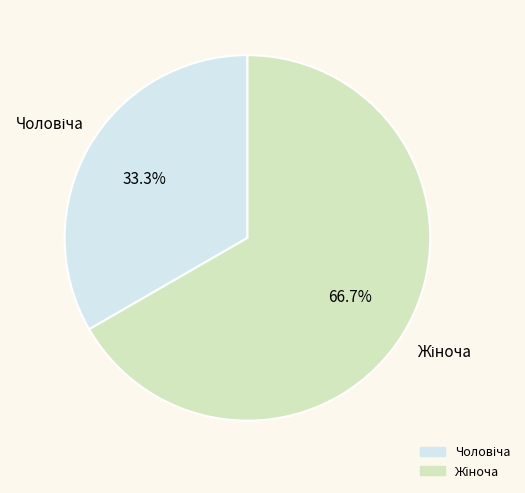

Does any single category account for the majority?

Yes